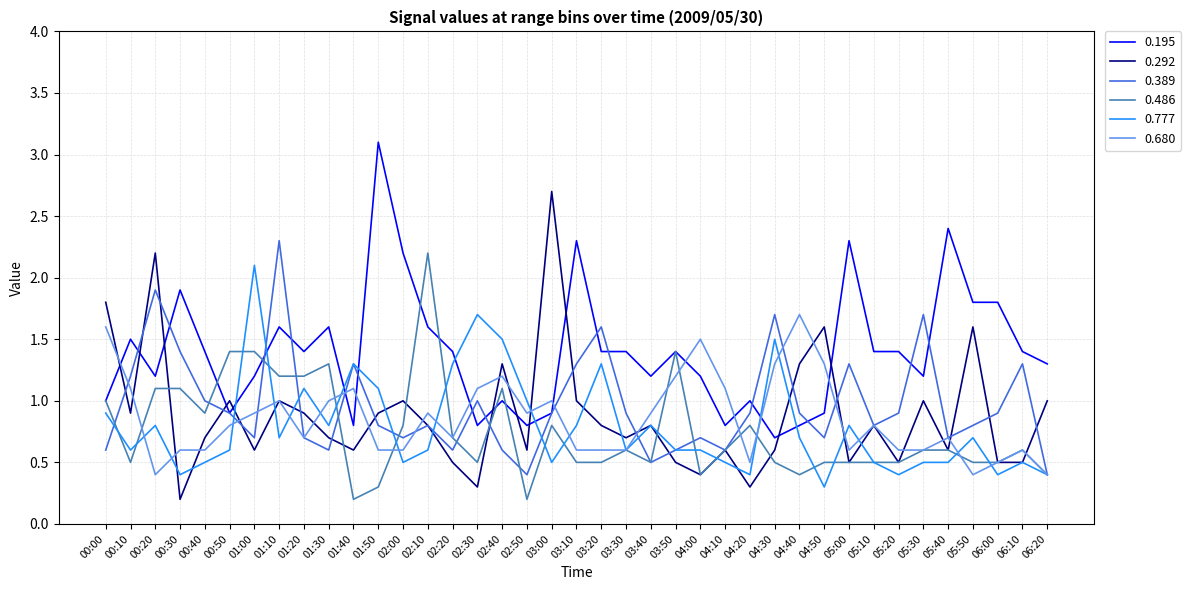

List the series in order of their peak value, lowest first.

0.680, 0.777, 0.486, 0.389, 0.292, 0.195